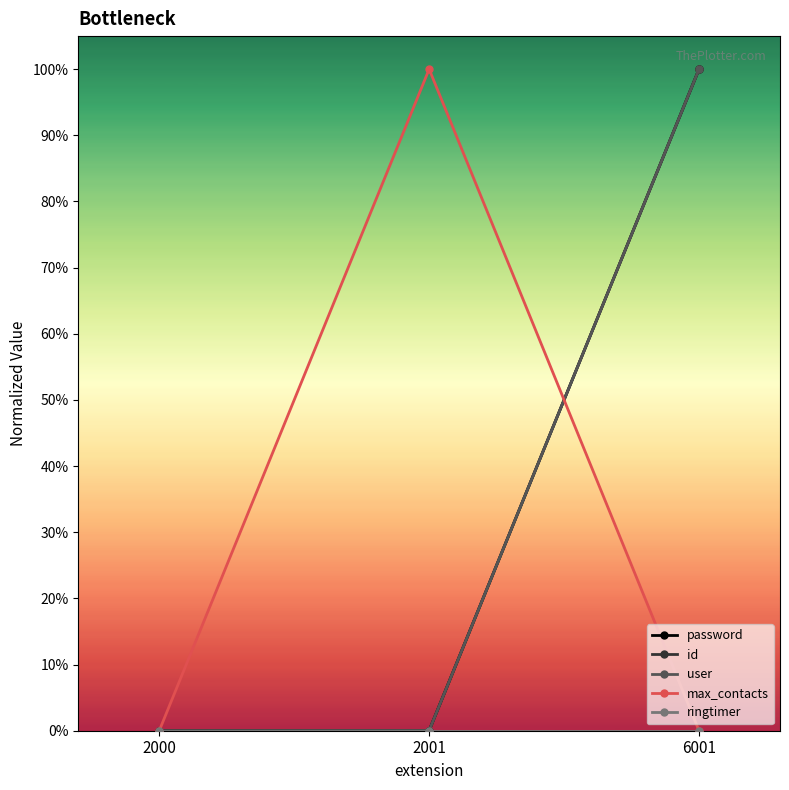

True or false: user has a value of 1.7 at 6001.

False